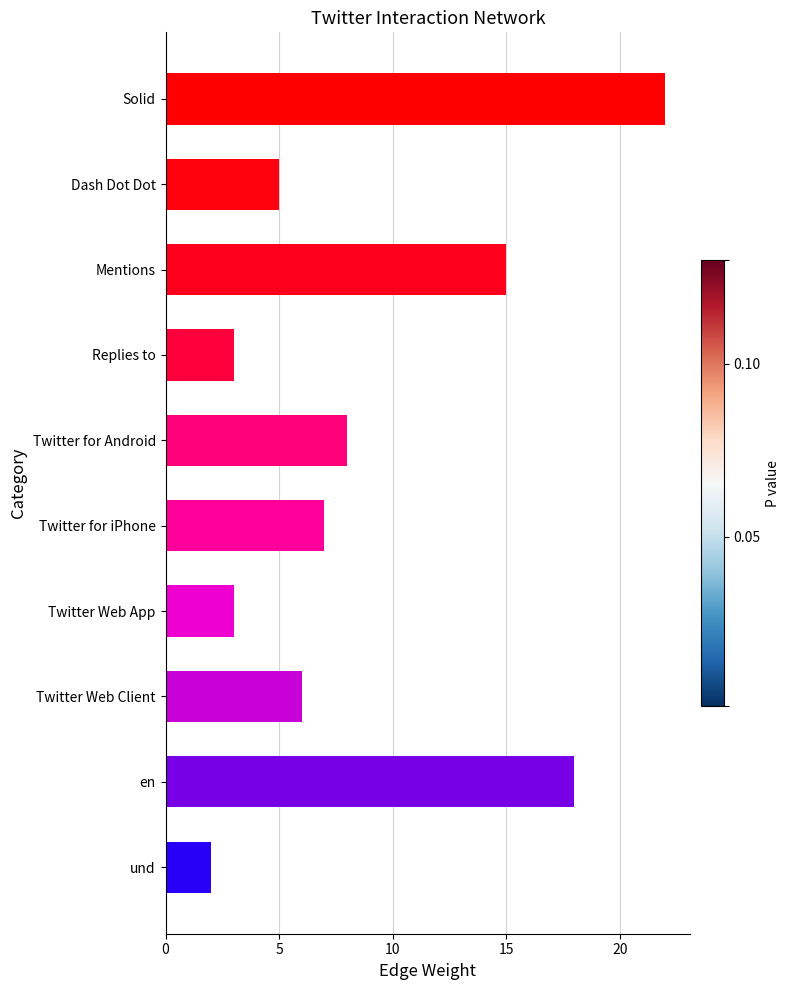

Count the number of data series in this chart.

1